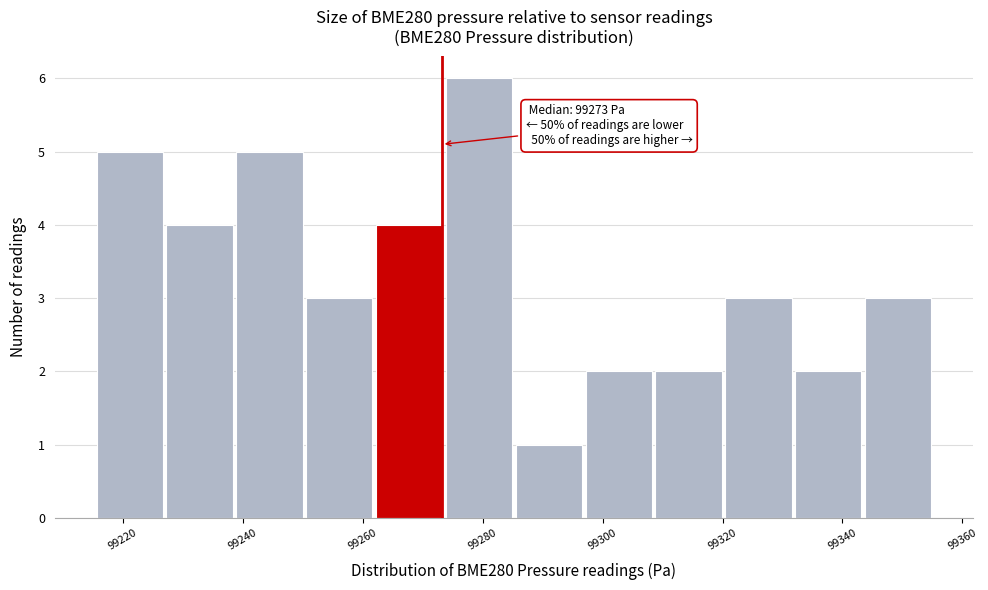

Over which range of the x-axis is the bar tallest?

99274 to 99286